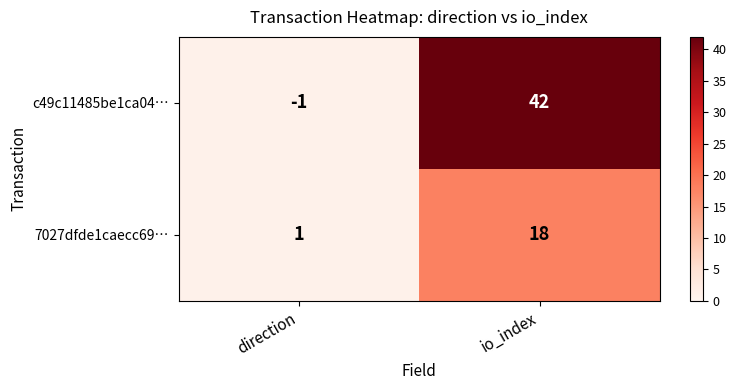

Read the 7027dfde1caecc69… value at io_index, to the nearest 10.

20